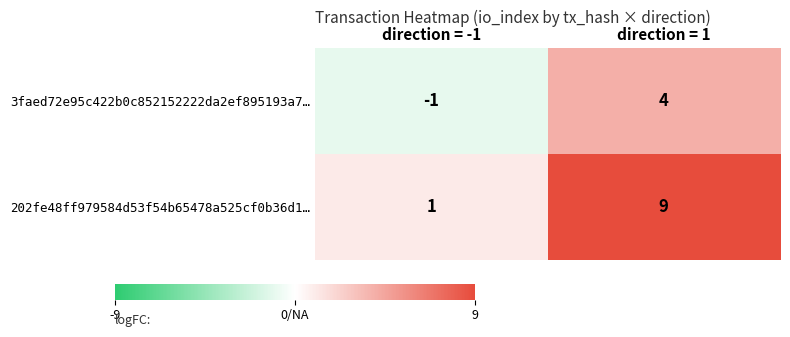

Is it true that 3faed72e95c422b0c852152222da2ef895193a7… equals 4 at direction = 1?

True